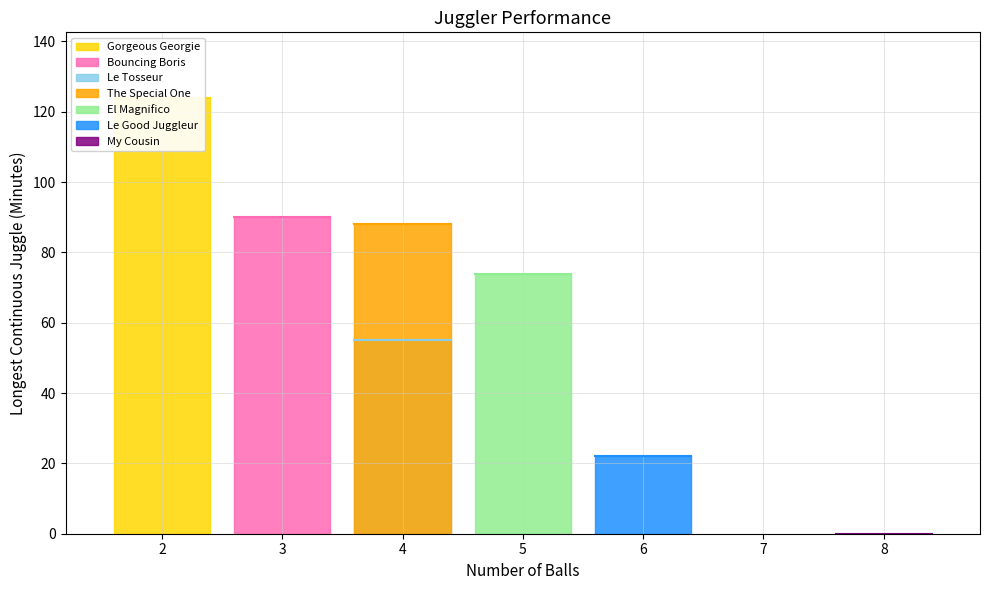

True or false: the data shows 150 at 4.

False